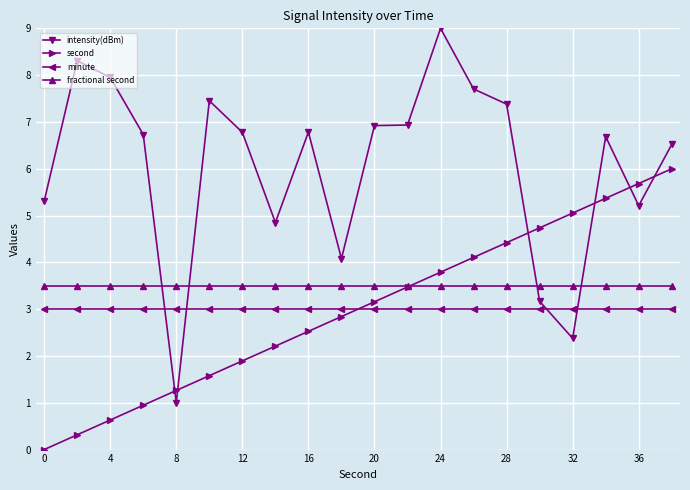

What is the value of the minute point at the 11th from the left?

3.0